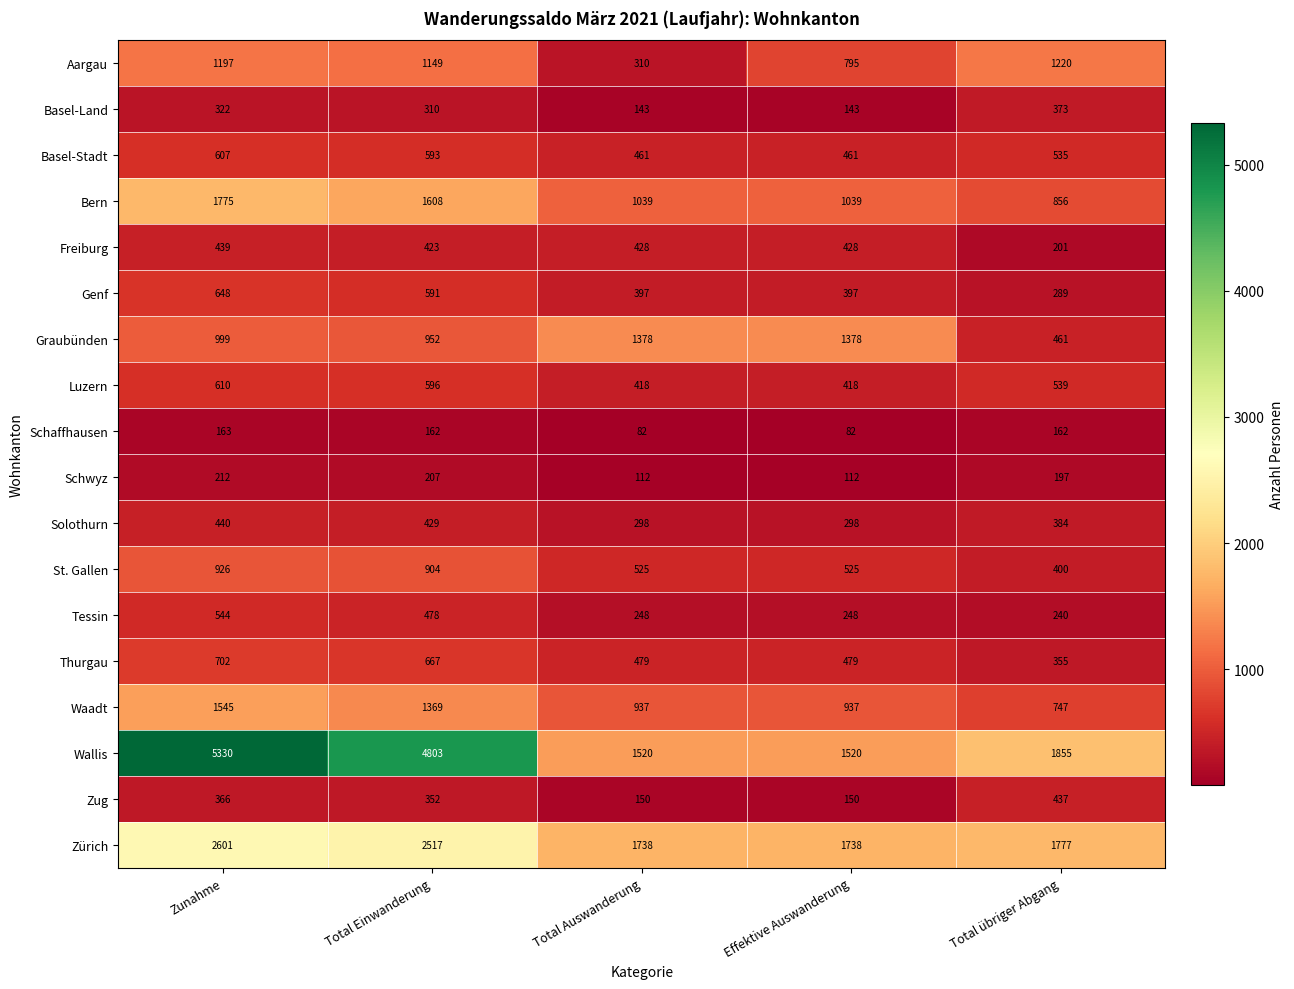

What is the sum of the Bern values at Total Einwanderung and Total Auswanderung?

2647